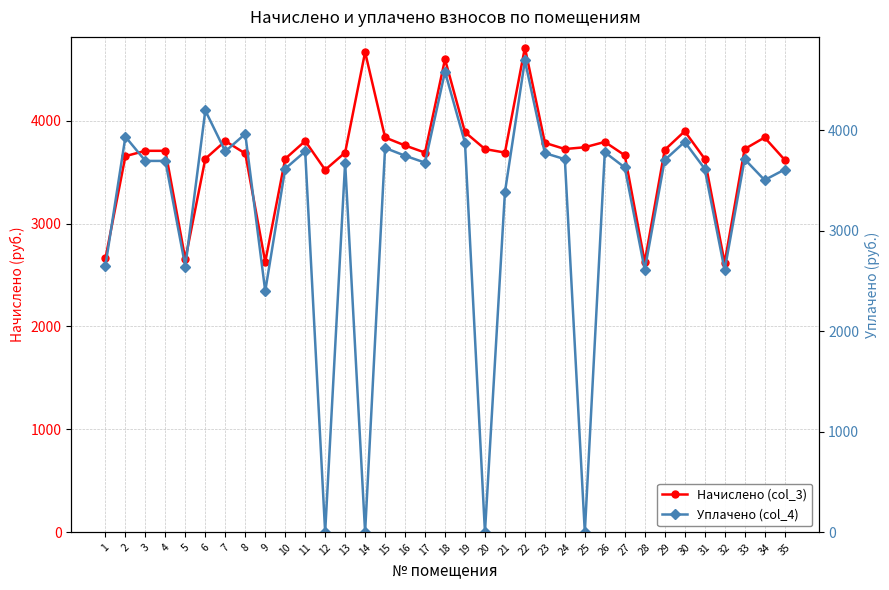

What is the highest value of the Уплачено (col_4) series?

4692.4